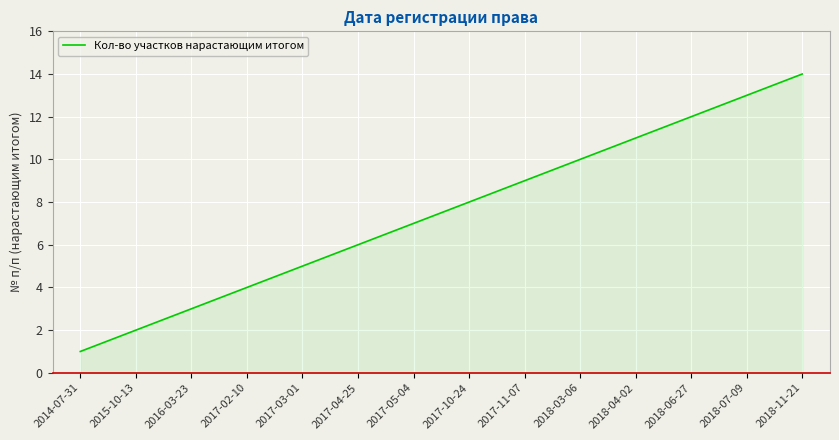

List the labels in order of value, largest first.

2018-11-21, 2018-07-09, 2018-06-27, 2018-04-02, 2018-03-06, 2017-11-07, 2017-10-24, 2017-05-04, 2017-04-25, 2017-03-01, 2017-02-10, 2016-03-23, 2015-10-13, 2014-07-31